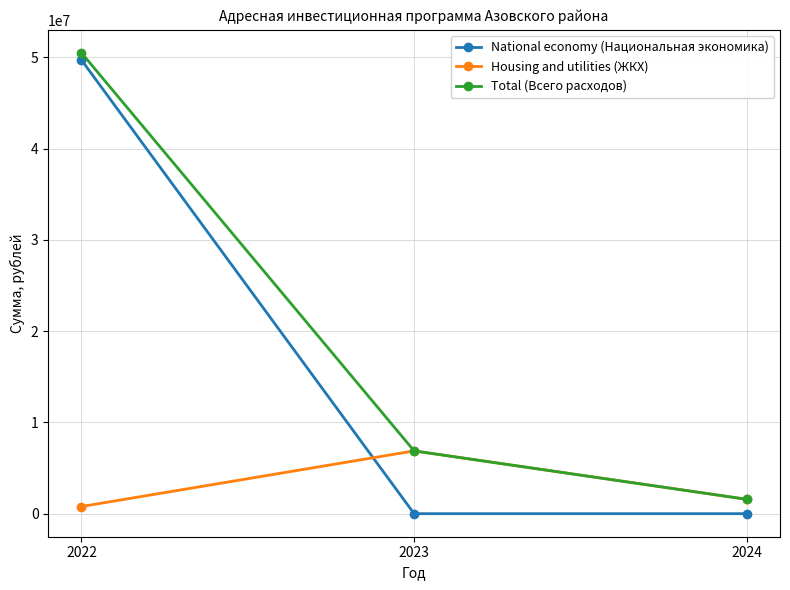

Is this an area chart (filled region under the line)?

No